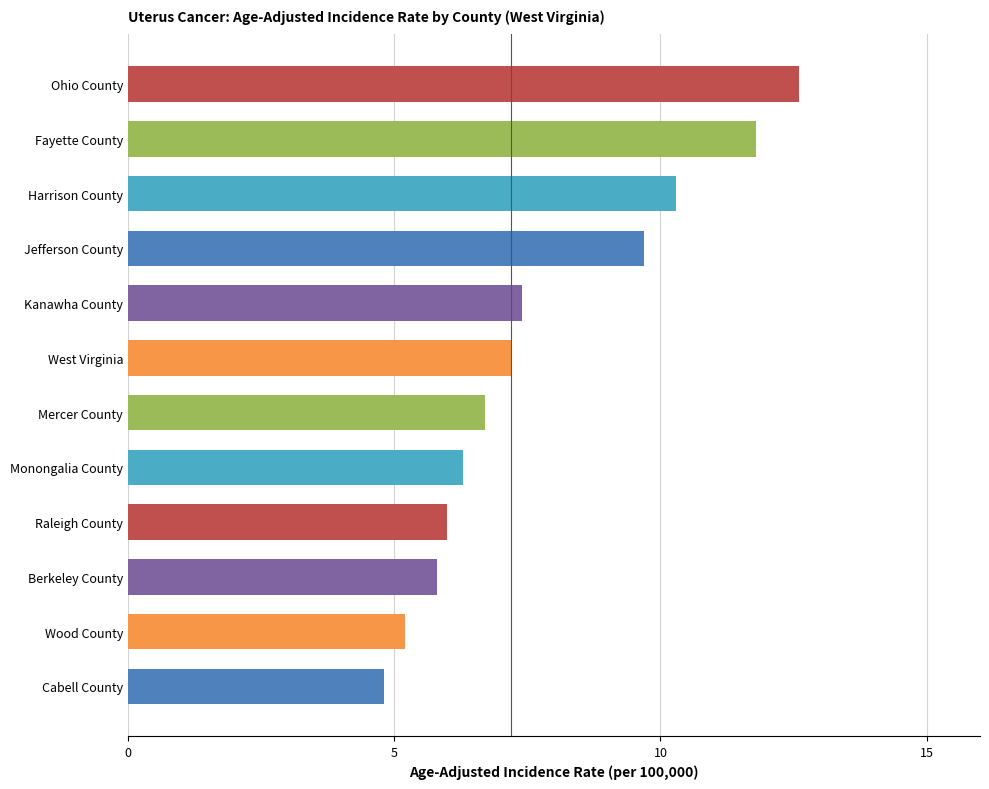

What is the difference between the second highest and second lowest values?

6.6